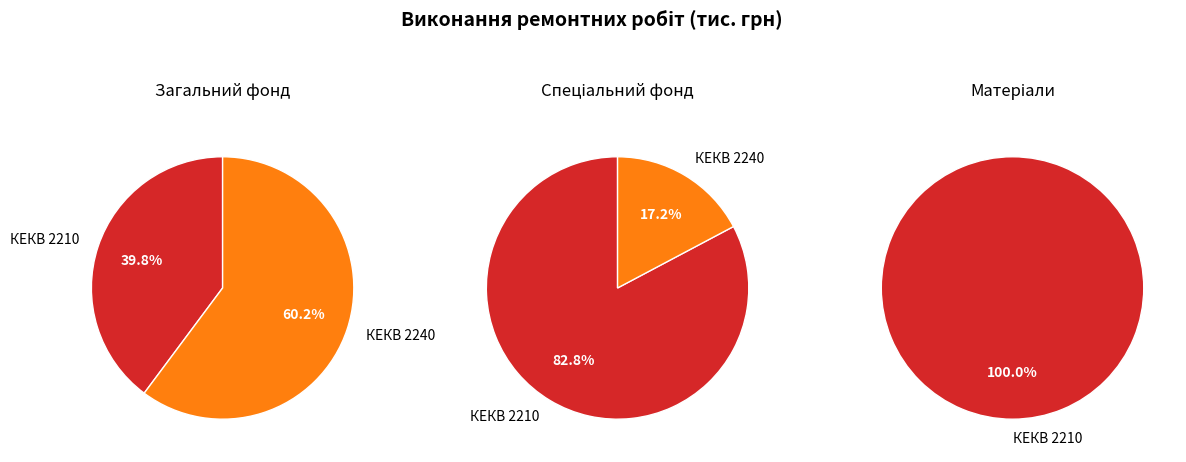

Which series has the widest spread of values?

Спеціальний фонд